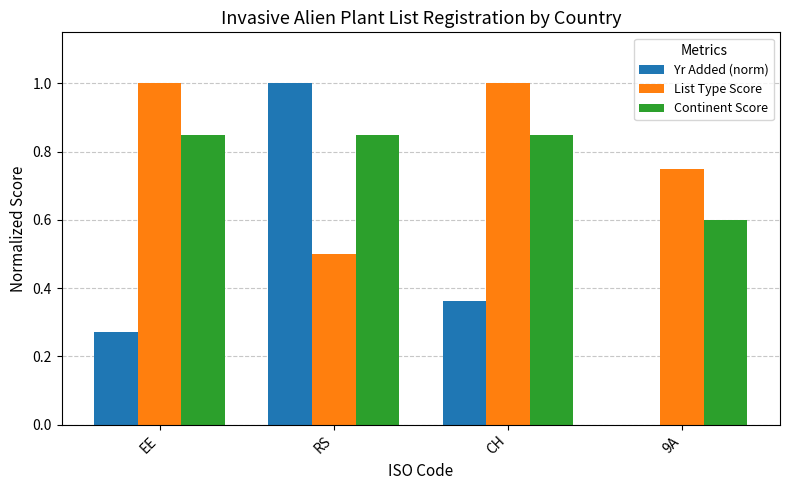

The Continent Score series shows 0.5 at RS. True or false?

False